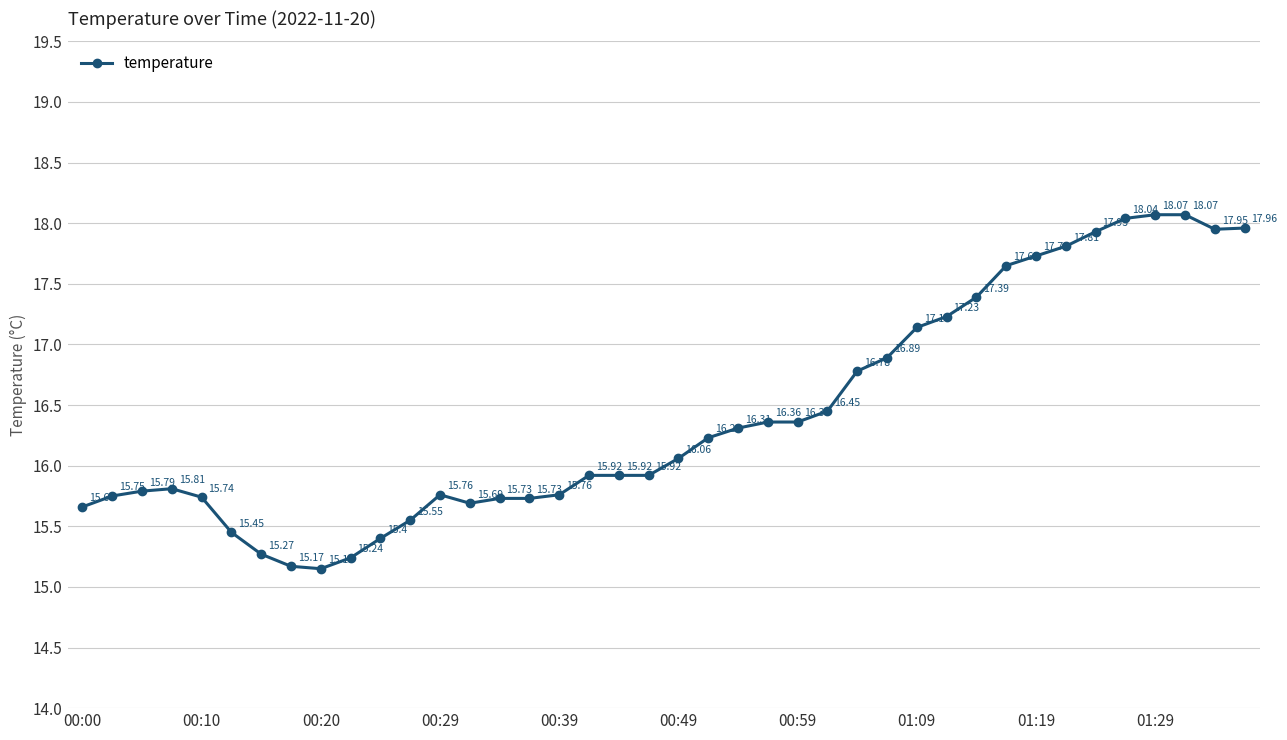

What is the sum of all values?

656.8